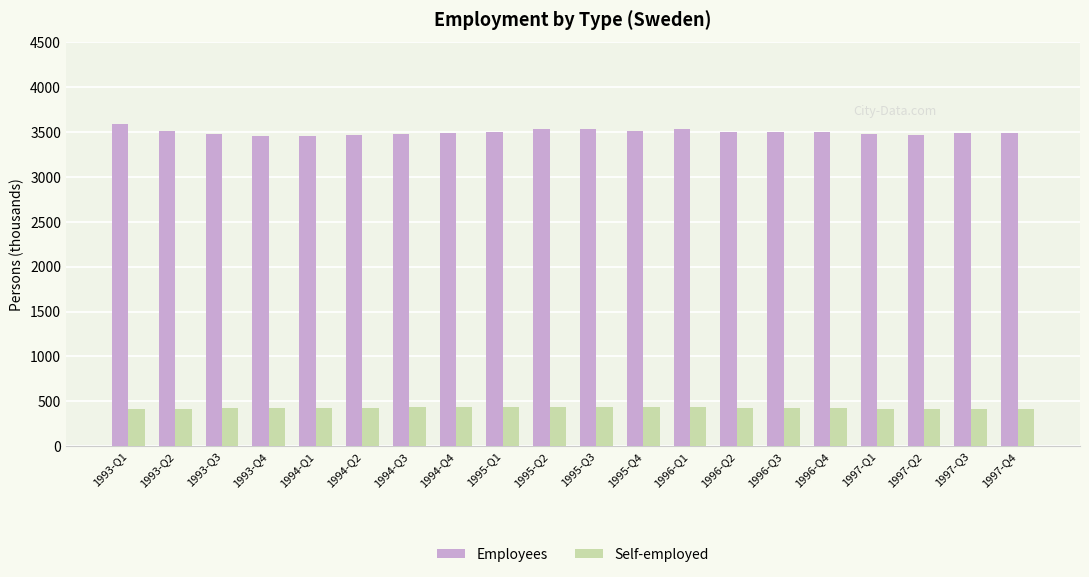

Which series has the largest total across all categories?

Employees